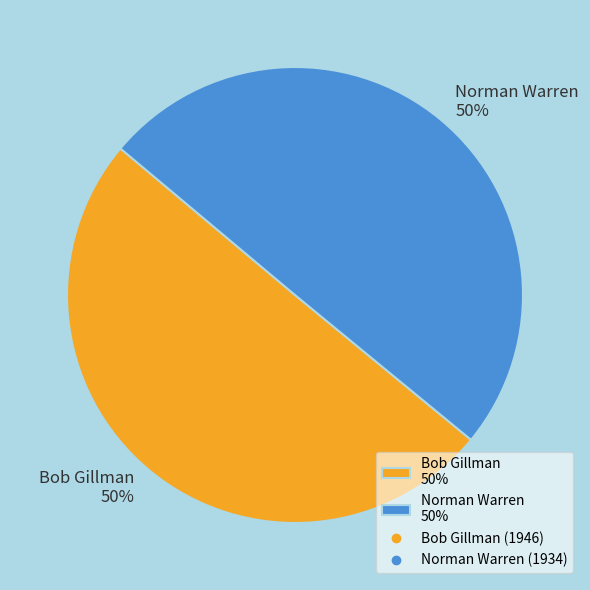

Approximately how many times larger is the value at Norman Warren 50% compared to Bob Gillman 50%?

1.0